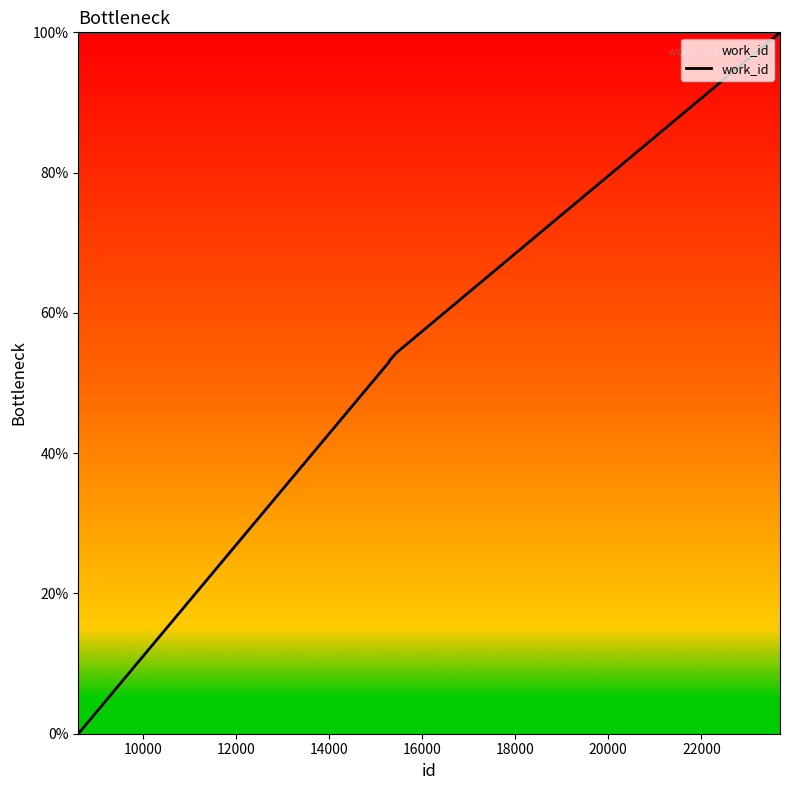

What is the difference between the maximum and minimum values?

100.0